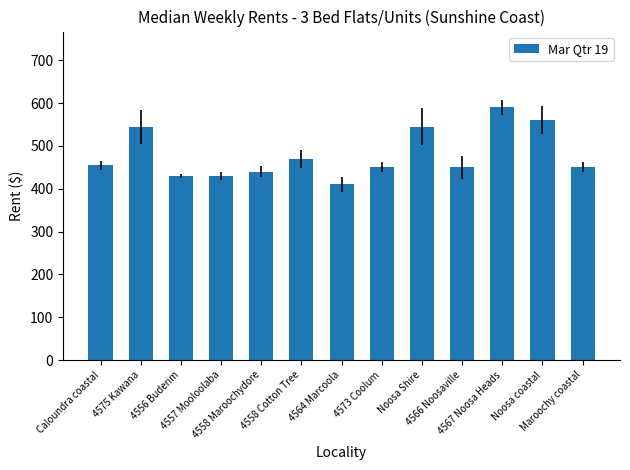

What is the label of the 9th bar from the left?

Noosa Shire